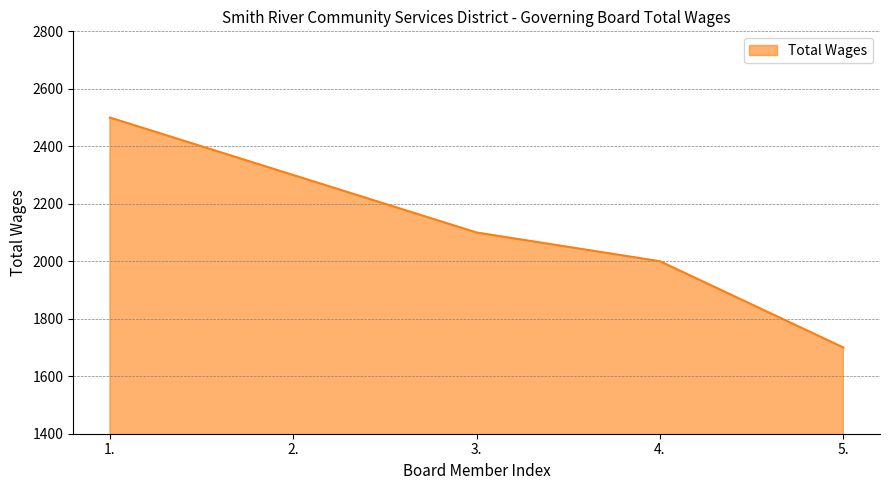

How many values are below 2100?

2